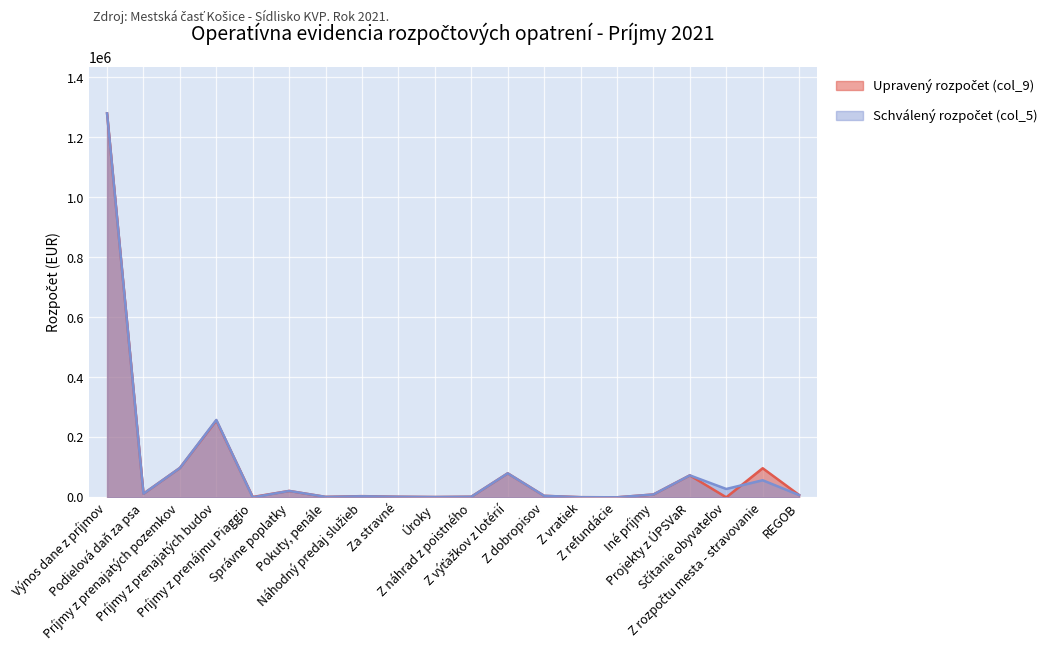

At which label is Schválený rozpočet (col_5) closest to 640102?

Príjmy z prenajatých budov